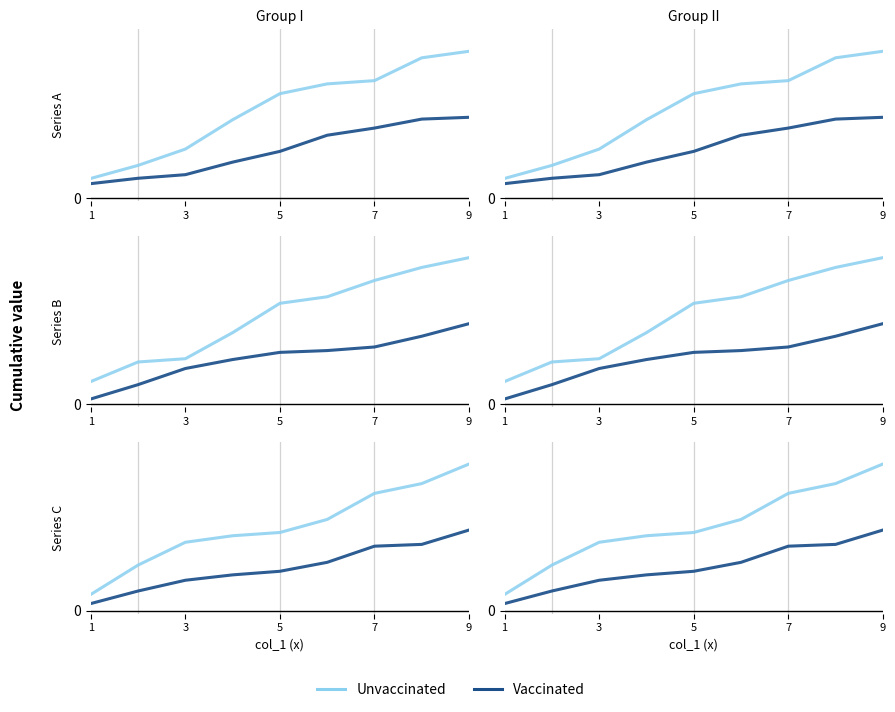

The Vaccinated series shows 0.2 at 3. True or false?

True